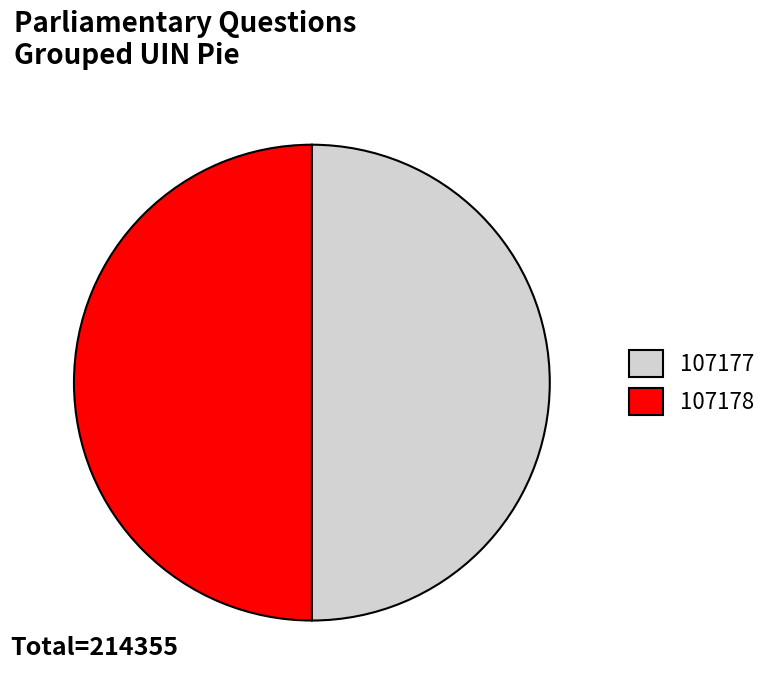

Is it true that 107178 is 50% of the pie?

True